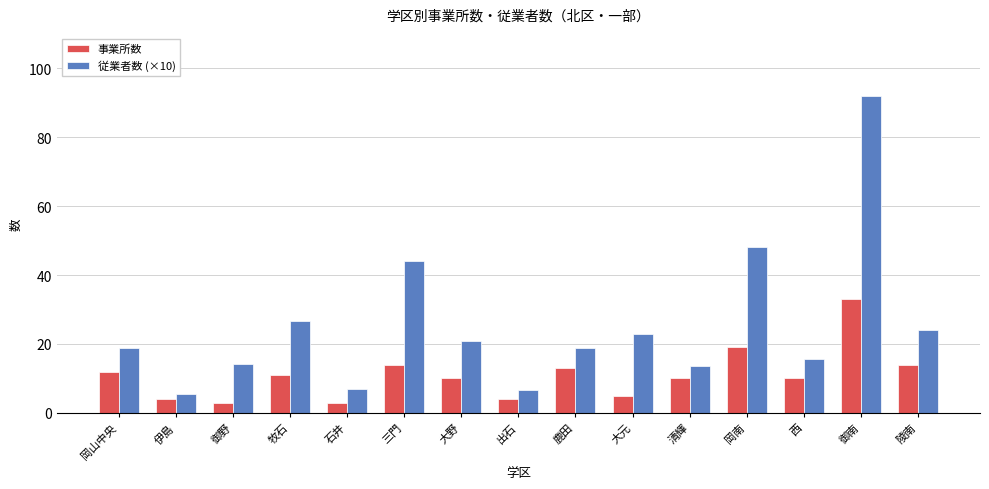

What is the label of the 1st bar from the right?

陵南